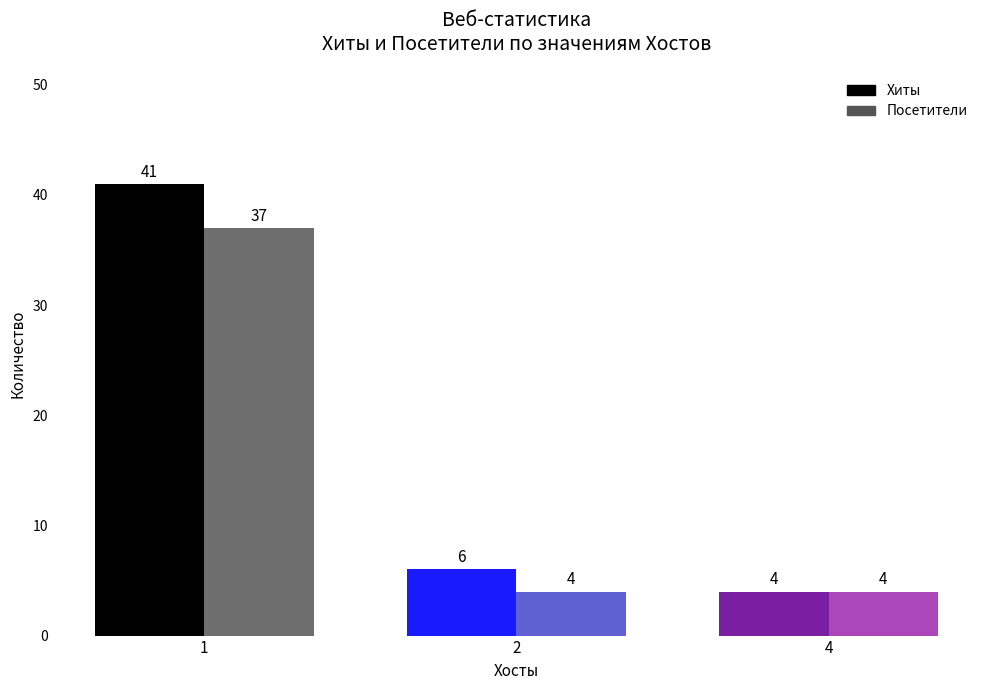

How many bars are there in each group?

2